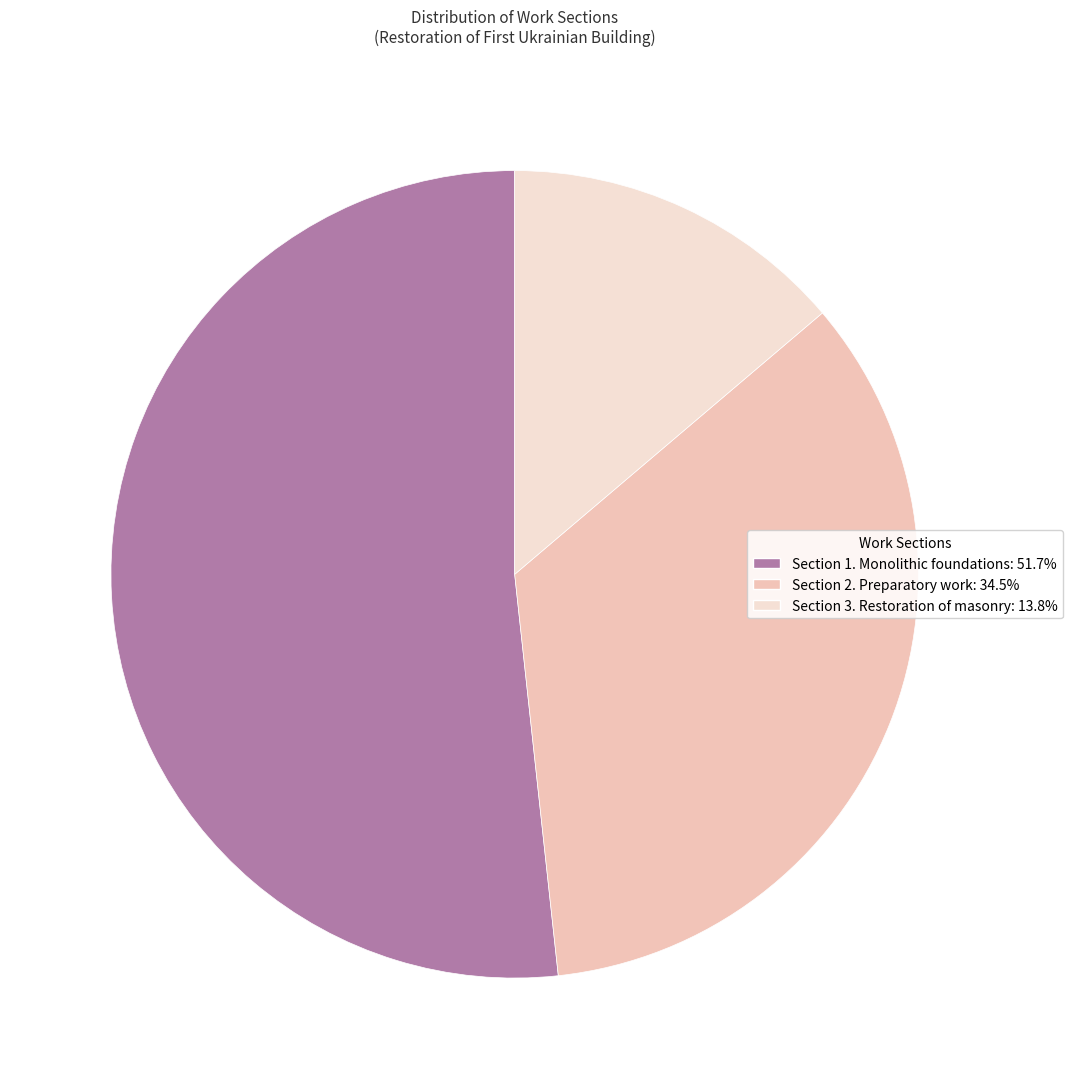

Rank the categories by value from highest to lowest.

Section 1. Monolithic foundations, Section 2. Preparatory work, Section 3. Restoration of masonry